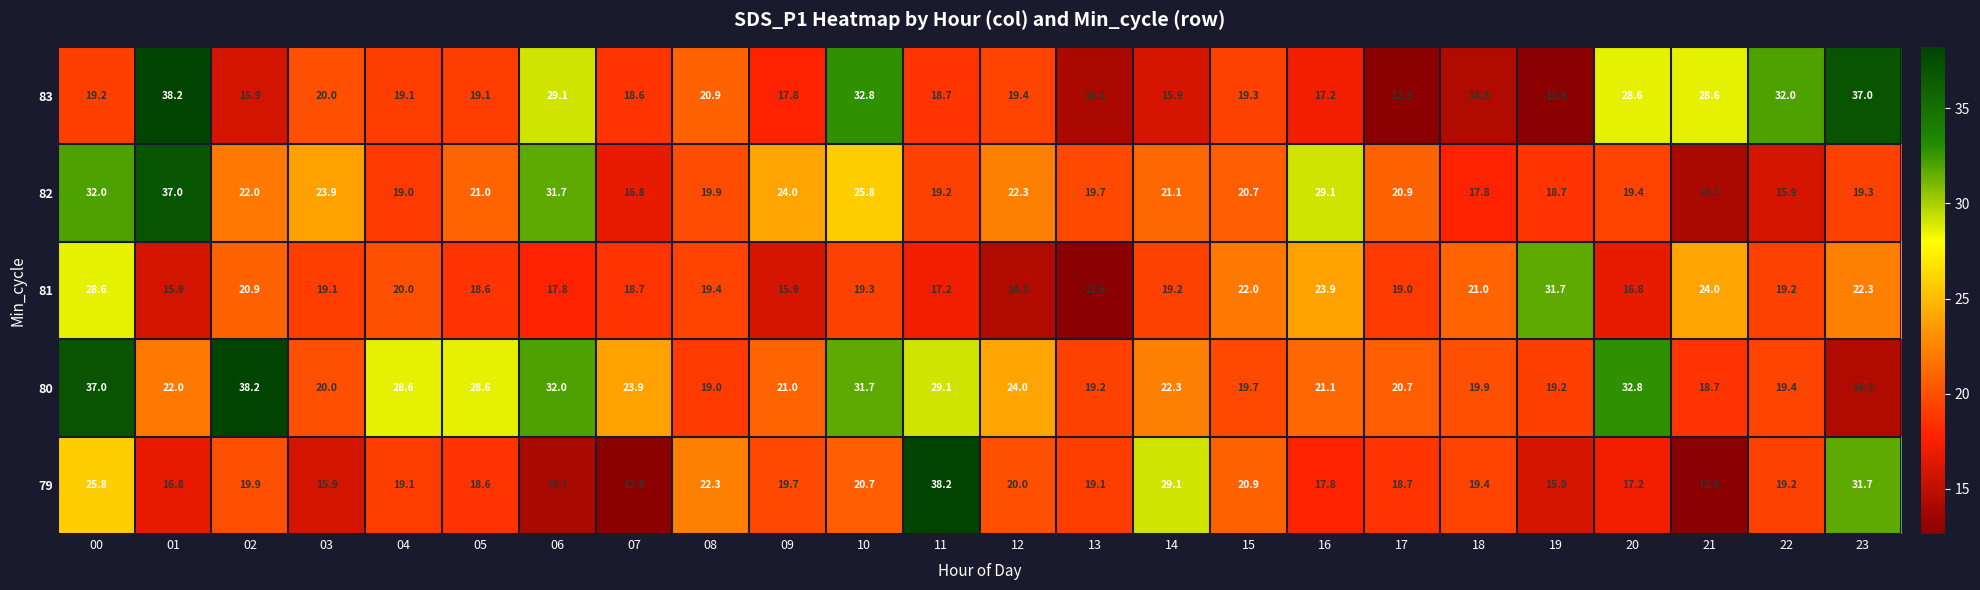

Which category has the lowest value in the 82 series?

21